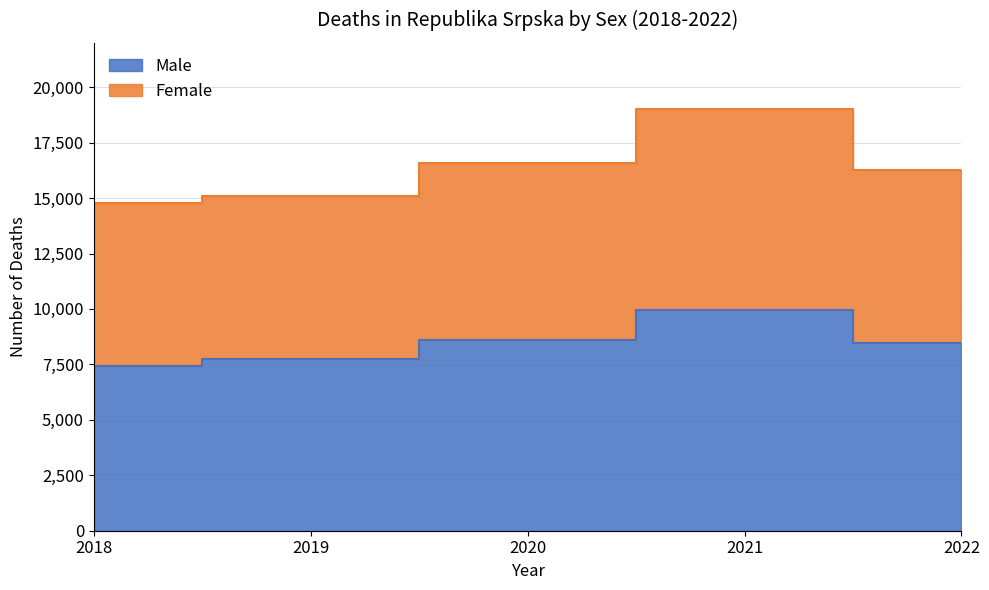

What is the difference between the second highest and minimum values in the Male series?

1164